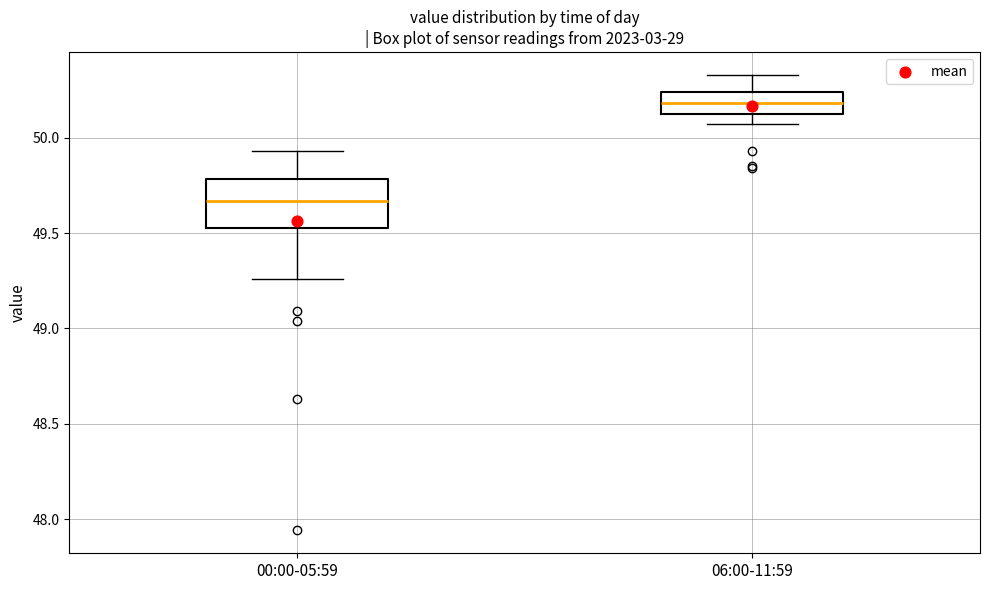

Reading left to right, read every box against the y-axis: the position of its median line, the range the box covers, and the ends of its whiskers. The values are not printed on the chart, so give them approximately, as read against the axis.

00:00-05:59: median 49.65, box 49.55 to 49.80, whiskers 49.25 to 49.95
06:00-11:59: median 50.20, box 50.15 to 50.25, whiskers 50.05 to 50.35